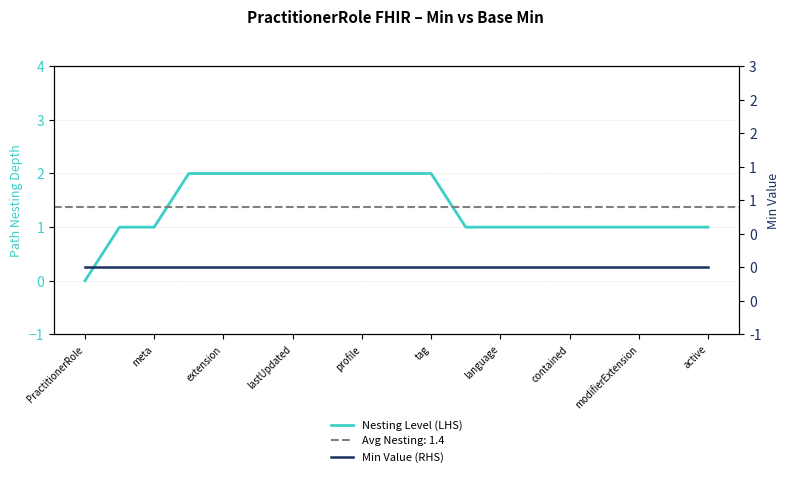

True or false: Min Value (RHS) has more than 0 interior local peaks.

False